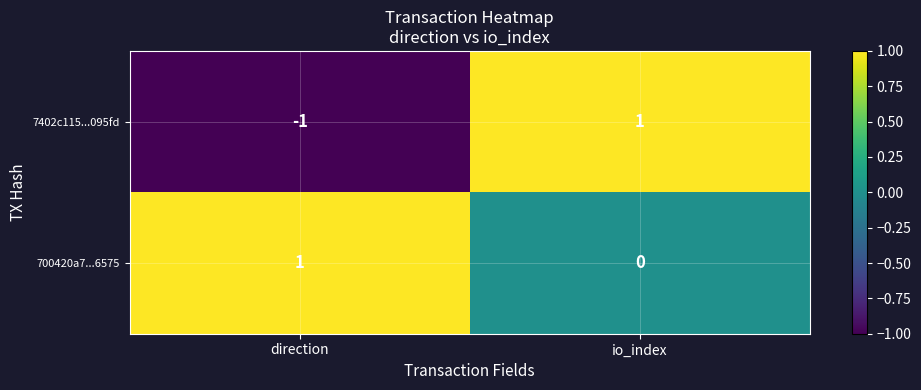

Which series changed the most between direction and io_index?

7402c115...095fd